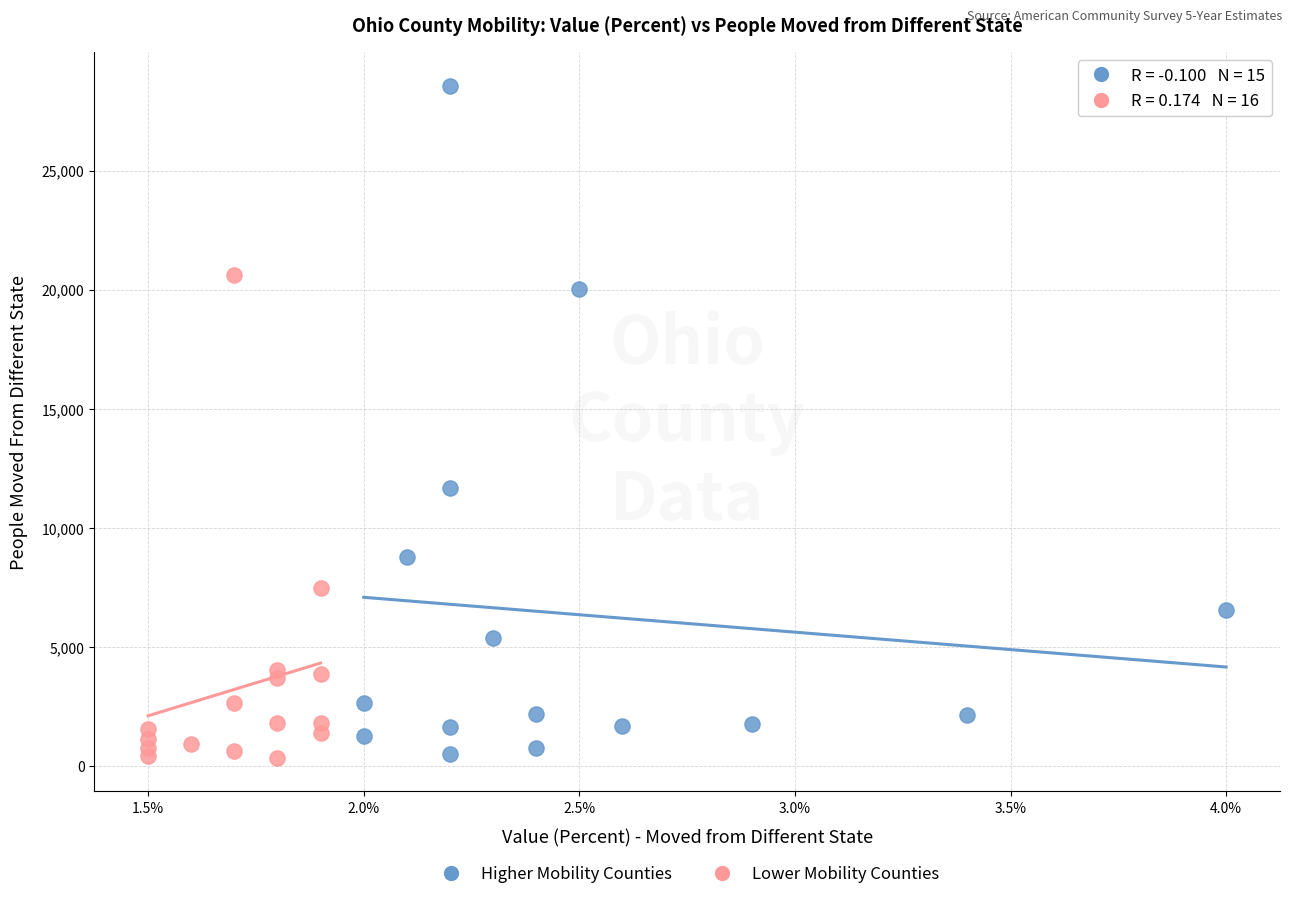

Which series has the widest spread of Y values?

Higher Mobility Counties